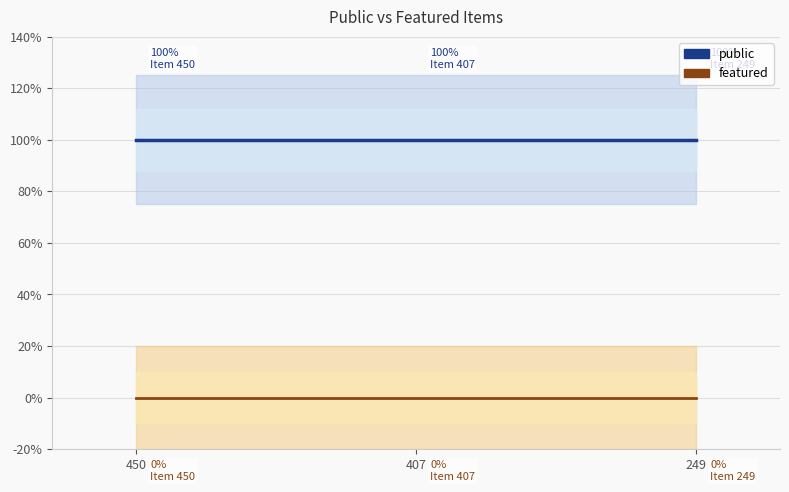

The value of public at 450 is 0. True or false?

False